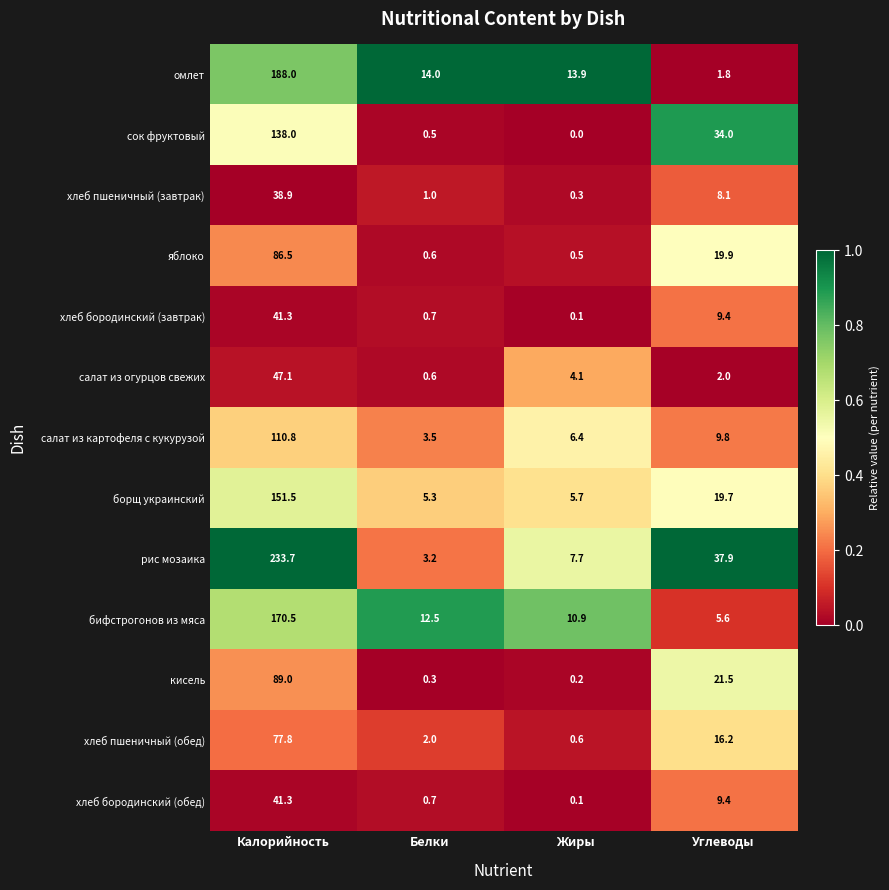

Which series has the widest spread of values?

рис мозаика